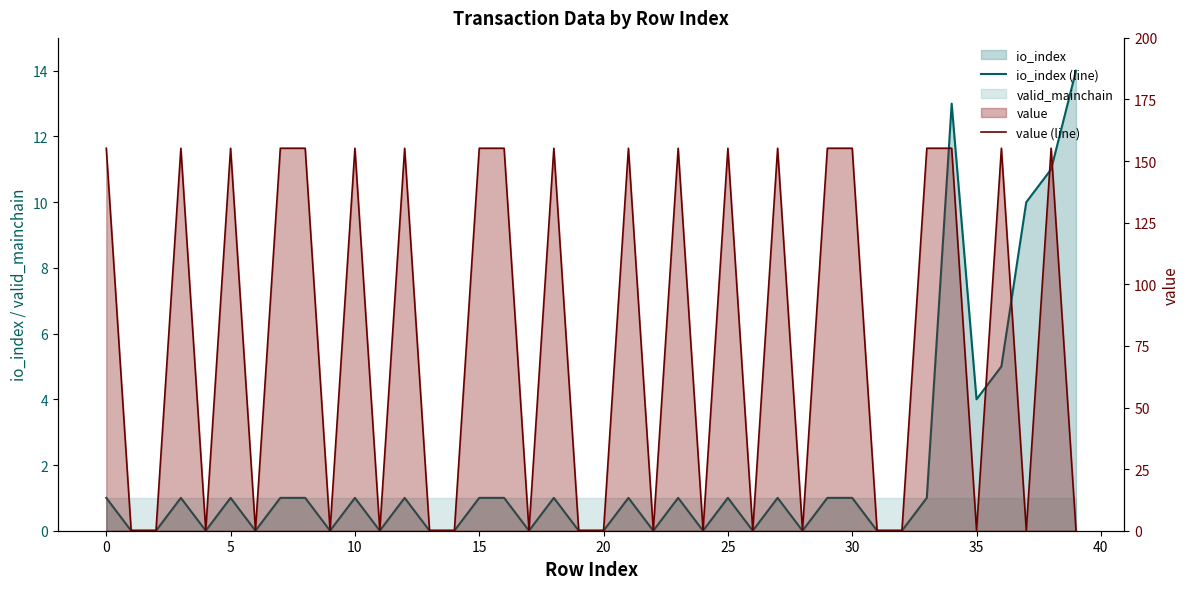

What is the label of the 4th point from the right?

36